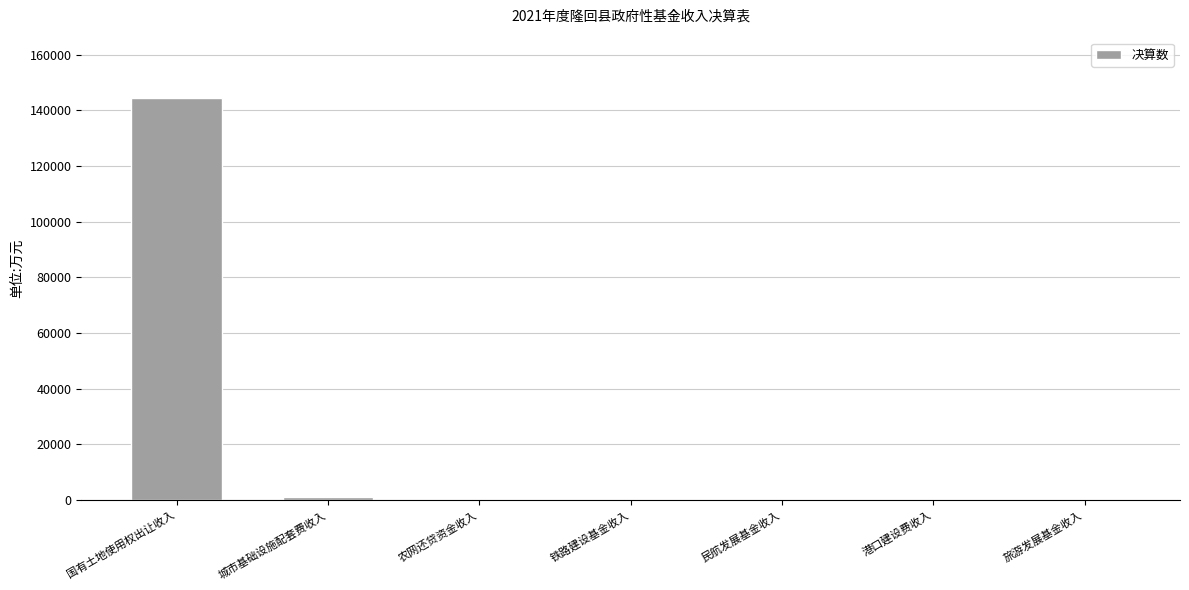

What is the maximum value shown in the chart?

144431